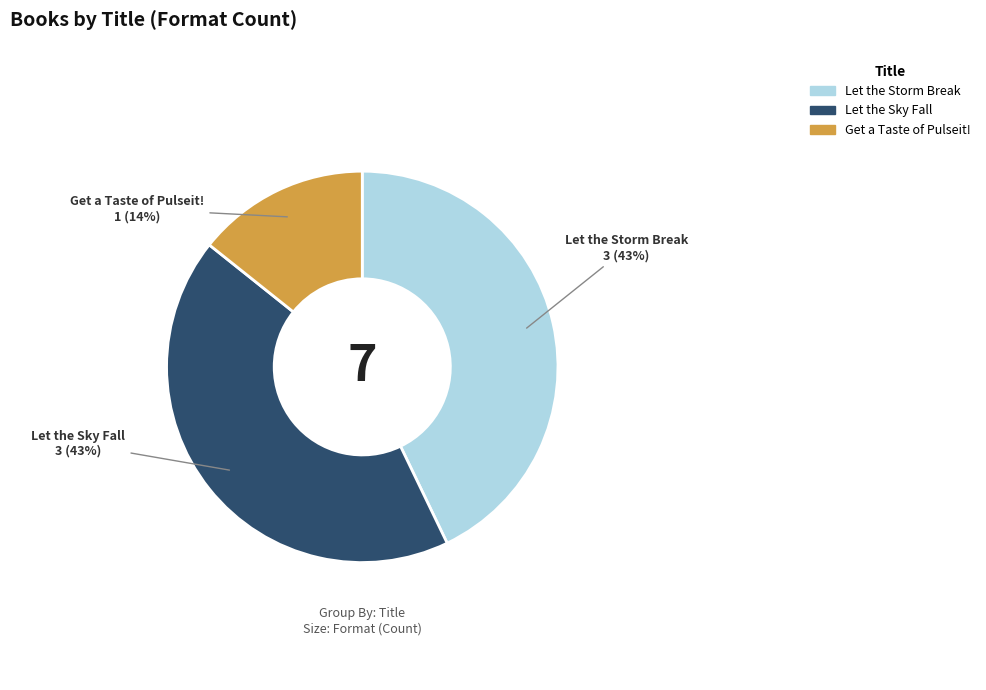

Is Let the Storm Break the majority of the pie?

No